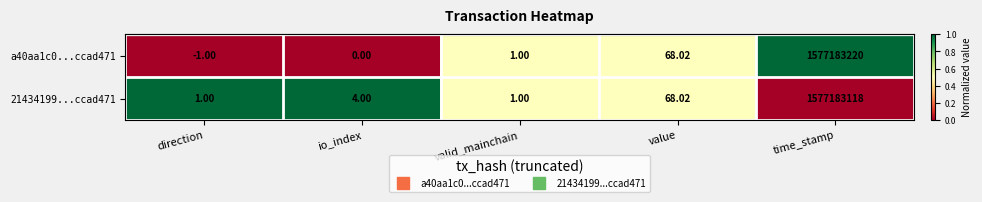

At which category is the sum across all series the highest?

time_stamp